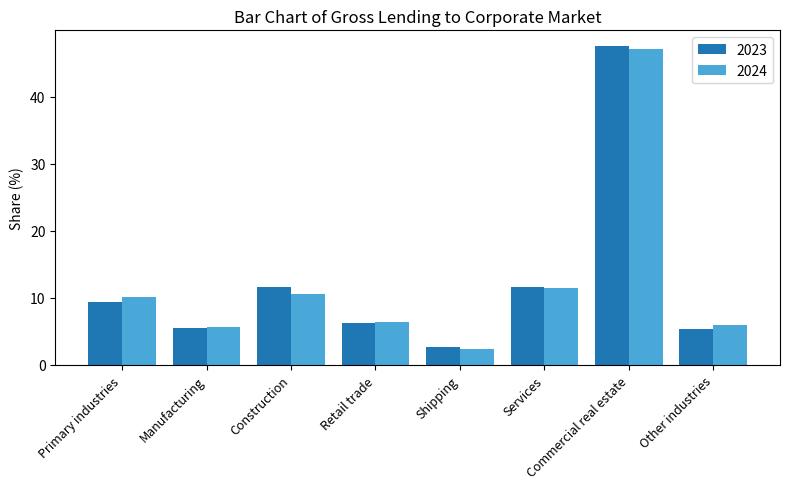

What is the label of the 4th bar from the right?

Shipping